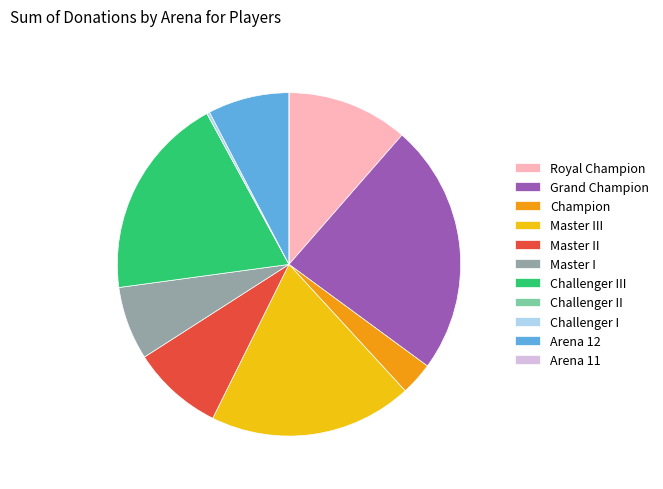

What is the largest slice in the pie chart?

Grand Champion